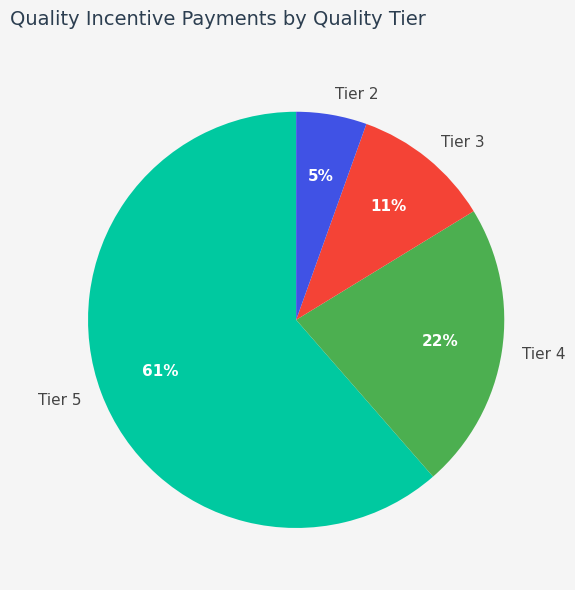

To the nearest percent, what is the average slice percentage?

25%